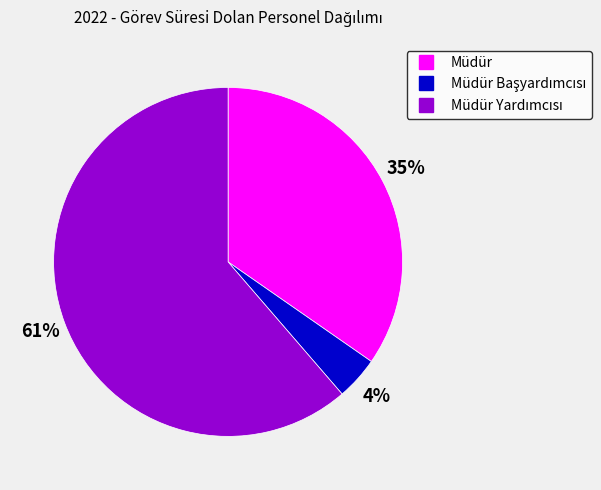

Is there any slice that represents more than half of the pie?

Yes